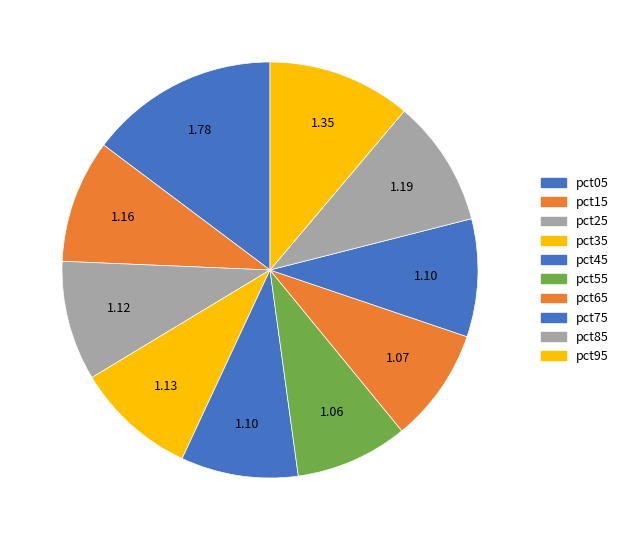

What percentage is the pct85 slice, to the nearest percent?

10%